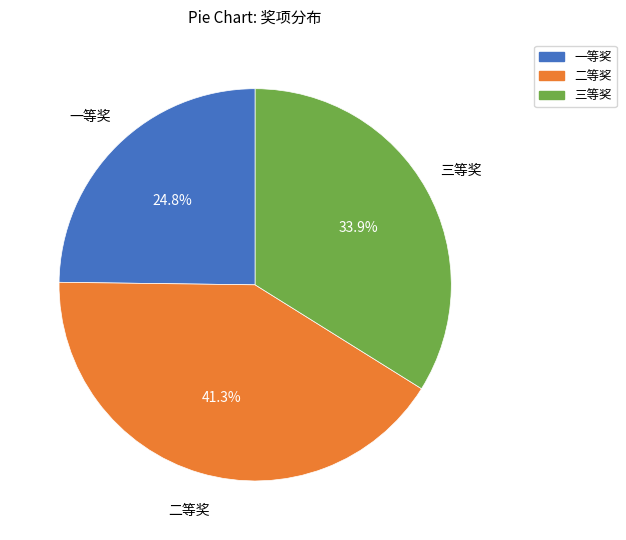

Does any single category account for the majority?

No